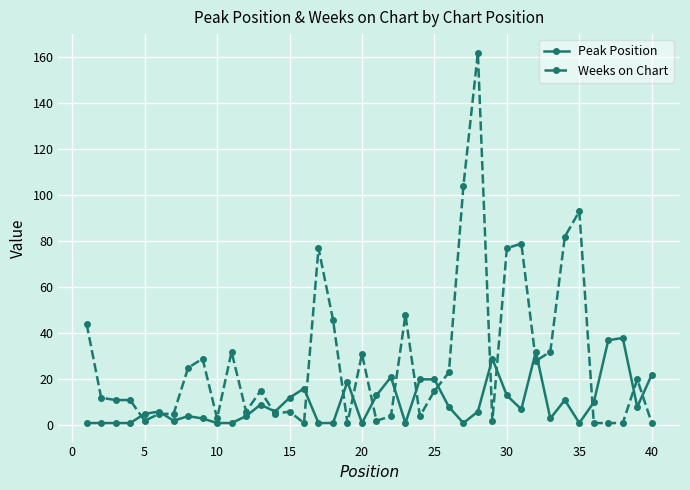

Which series has the largest range (max minus min)?

Weeks on Chart